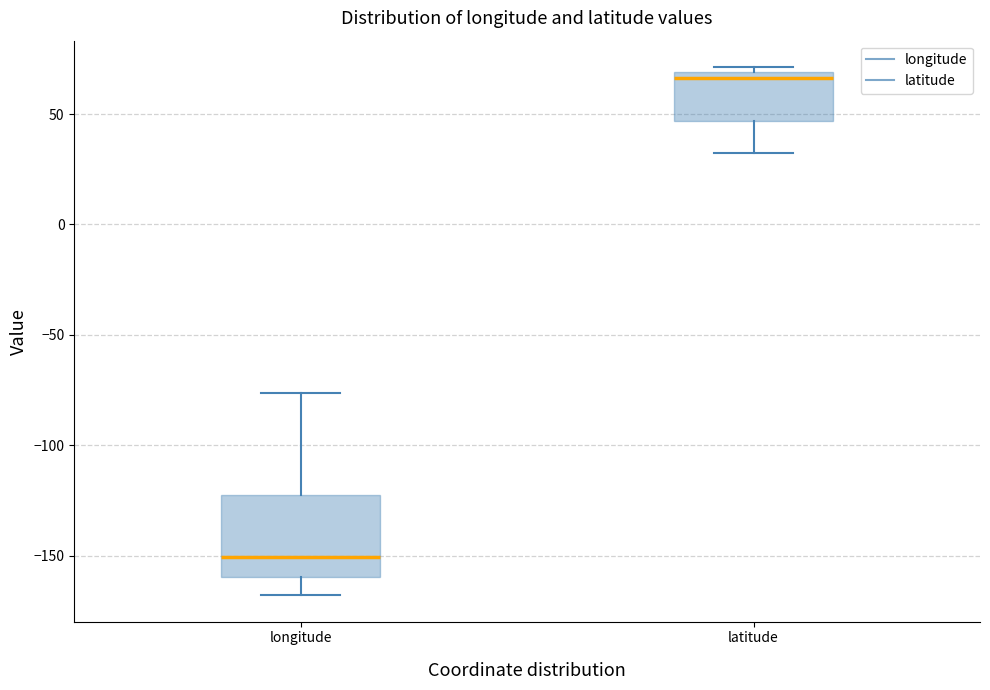

Reading left to right, transcribe this box plot: for each box, give where its median line is, the range the box spans, and where its two whiskers end, as read against the y-axis. The values are not printed on the chart, so give them approximately, as read against the axis.

longitude: median -150, box -160 to -120, whiskers -170 to -75
latitude: median 65, box 45 to 70, whiskers 30 to 70 (just above the box's upper edge)